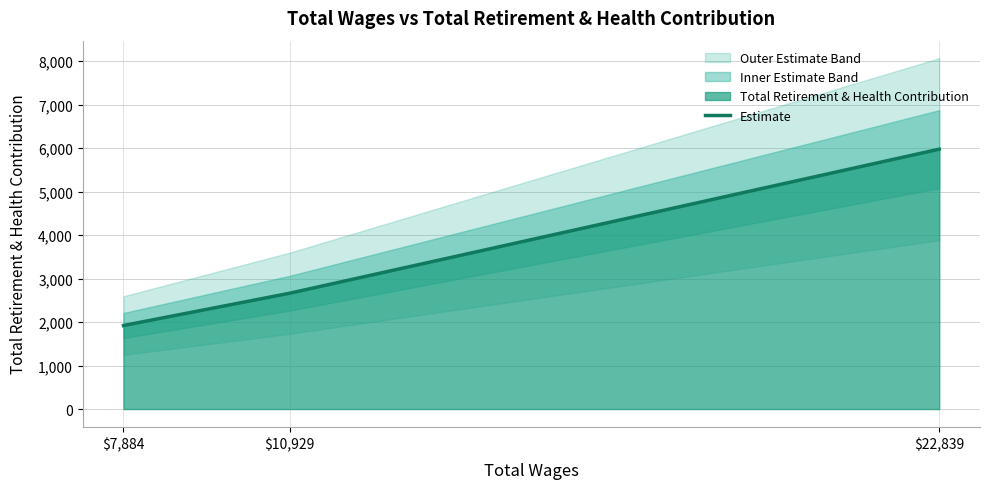

The chart shows a value of 3109 at $22,839. True or false?

False